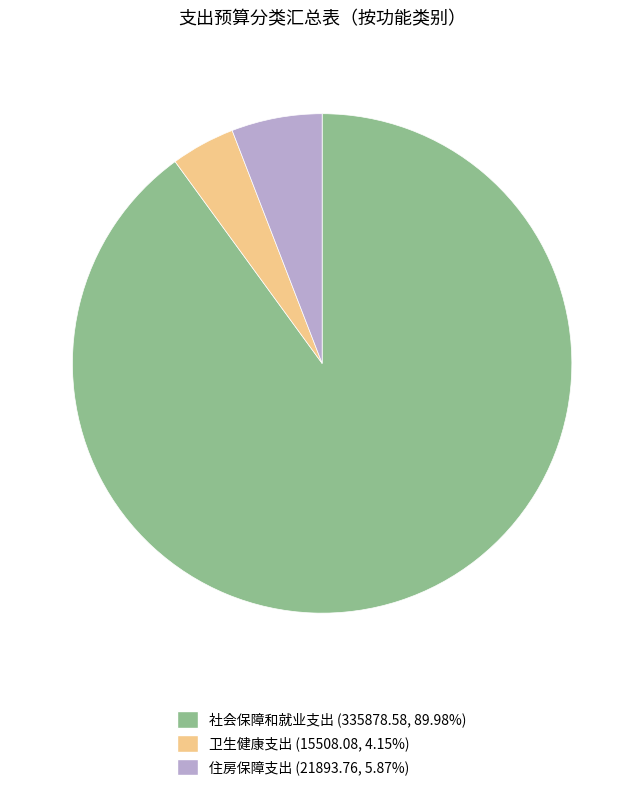

What is the majority slice?

社会保障和就业支出